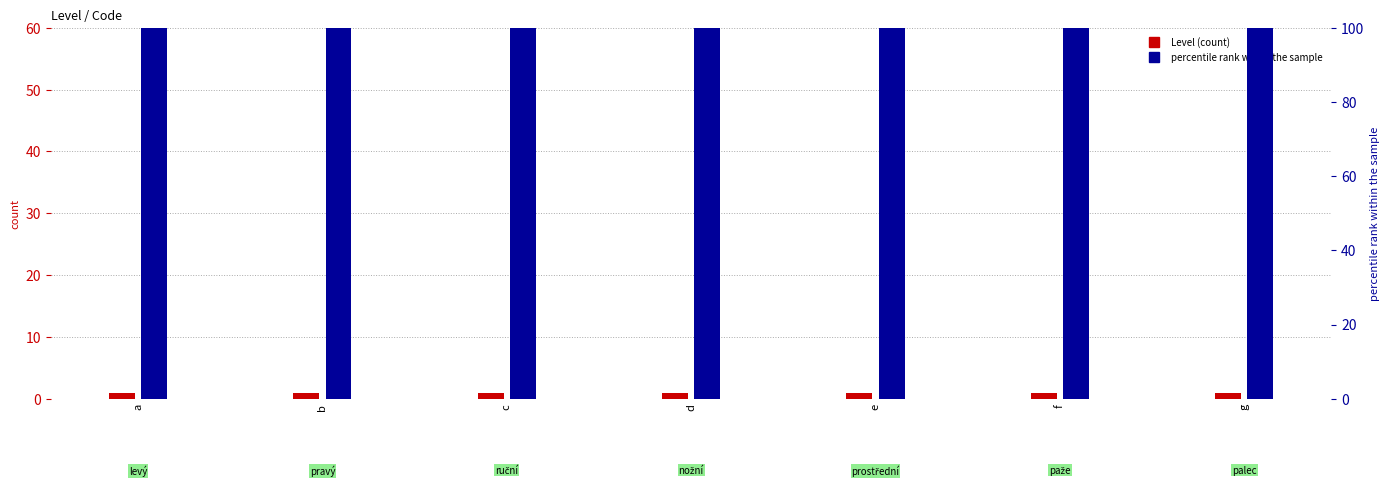

What is the smallest value displayed?

1